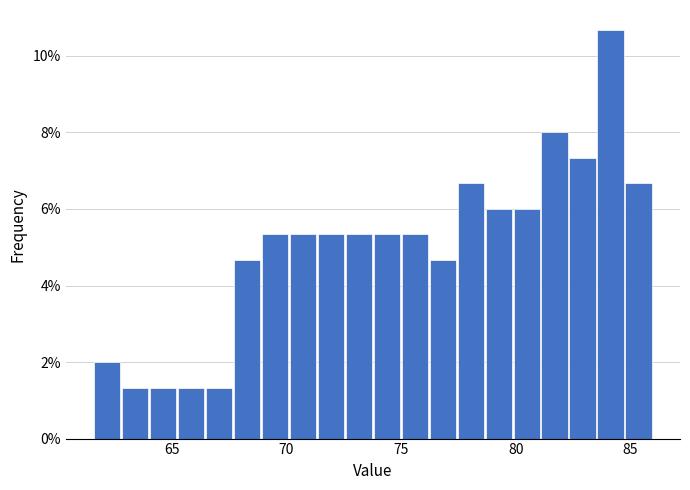

Around what value on the x-axis is the tallest bar? Give the approximate position of its centre, as read against the axis.

84.0